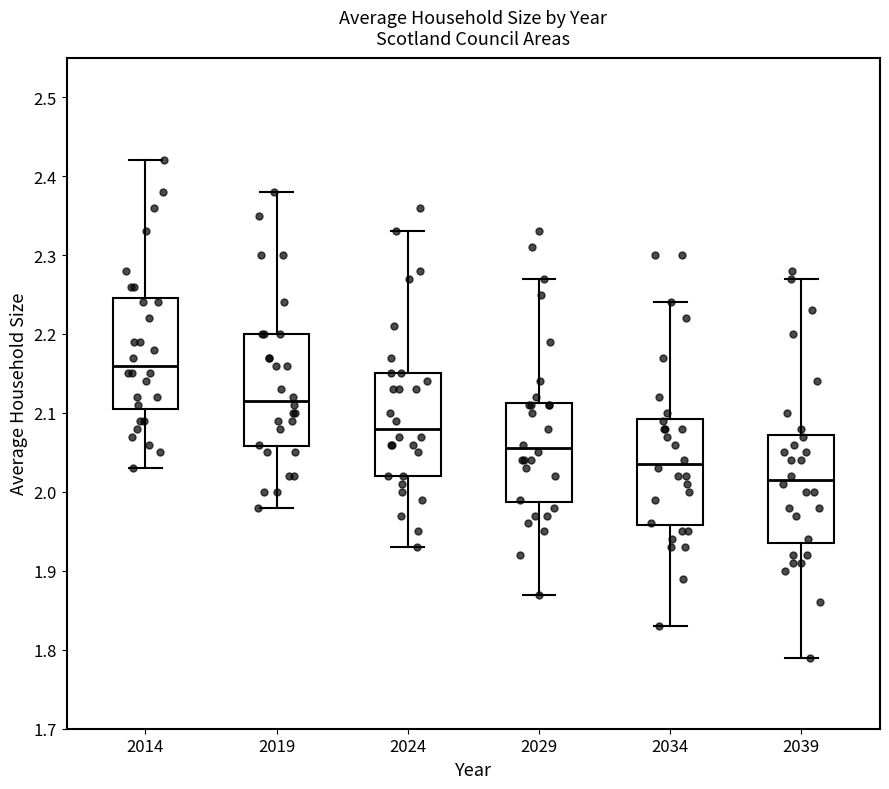

Which box has the highest median line?

2014